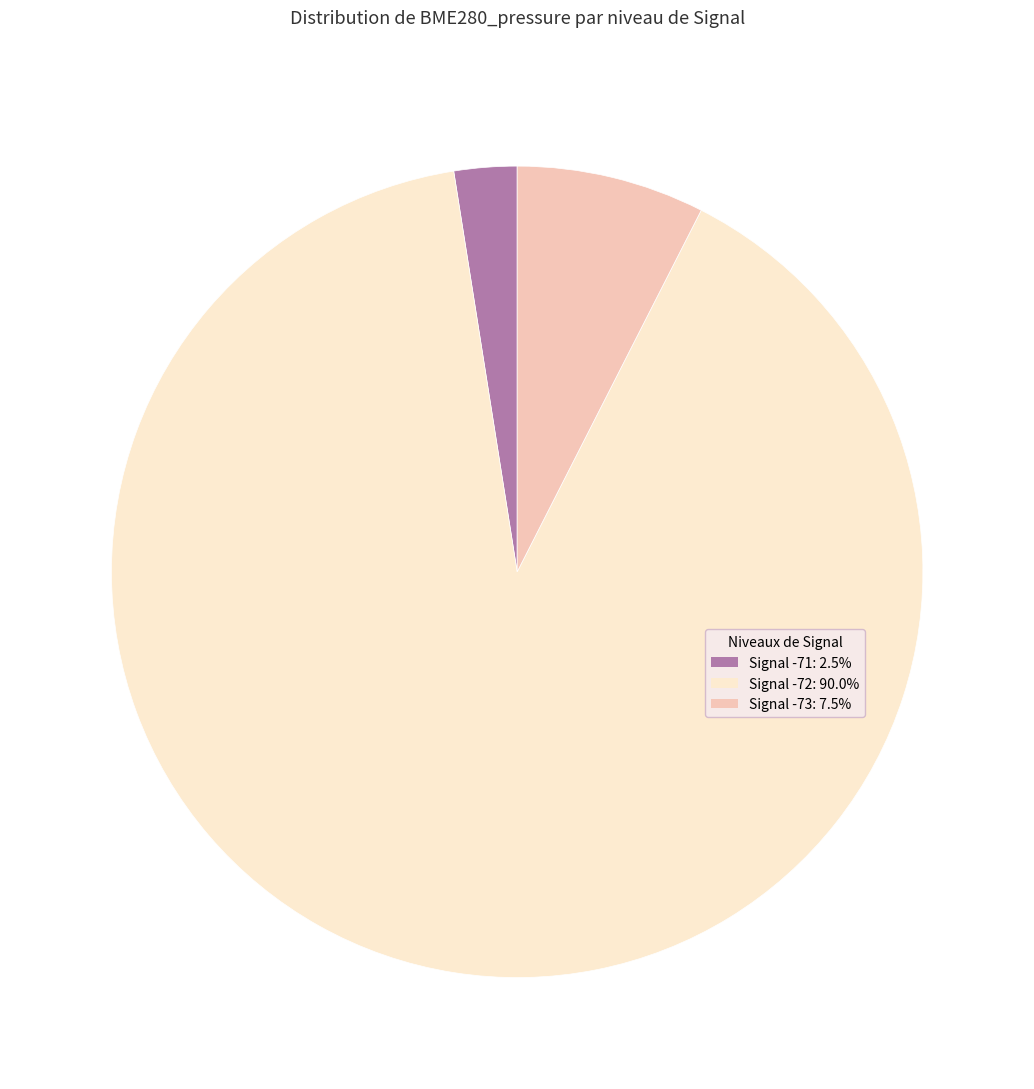

Is there a majority slice in this chart?

Yes